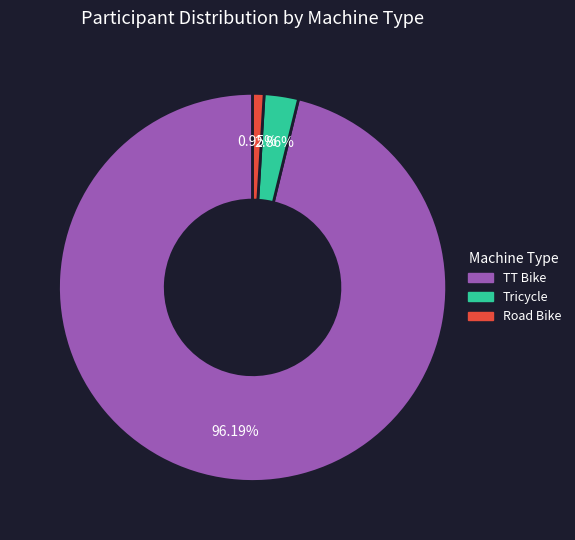

Rank the categories by value from lowest to highest.

Road Bike, Tricycle, TT Bike